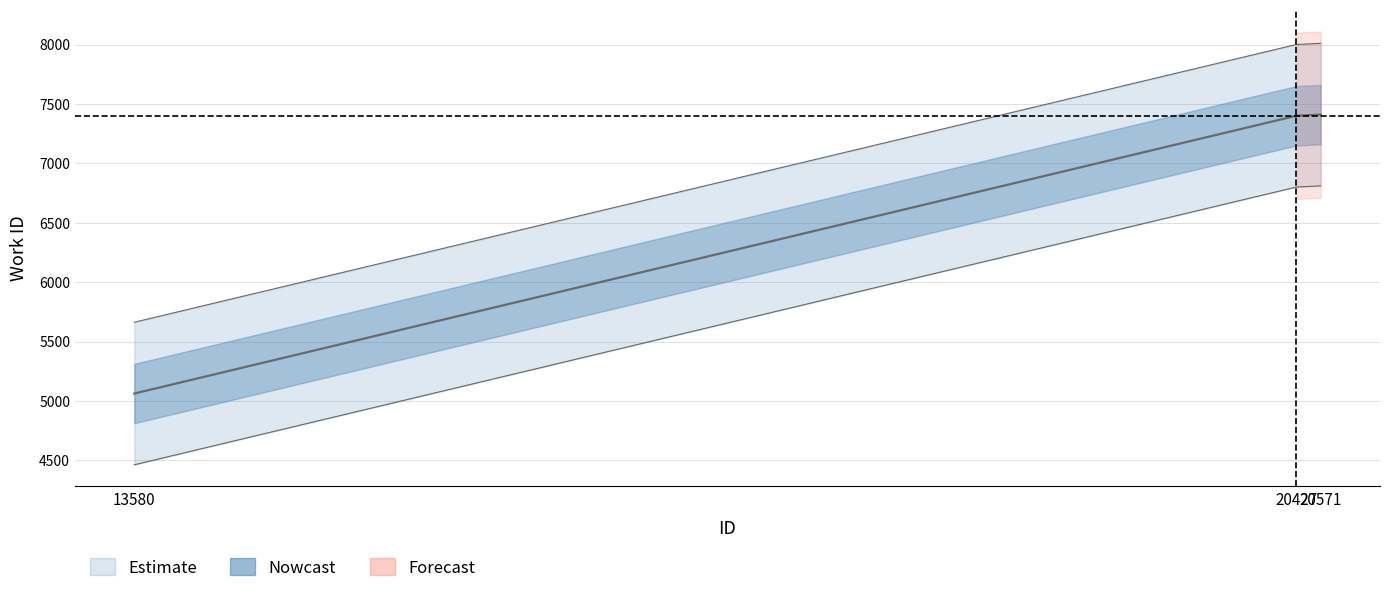

At which label does work_id first exceed 7401?

20571